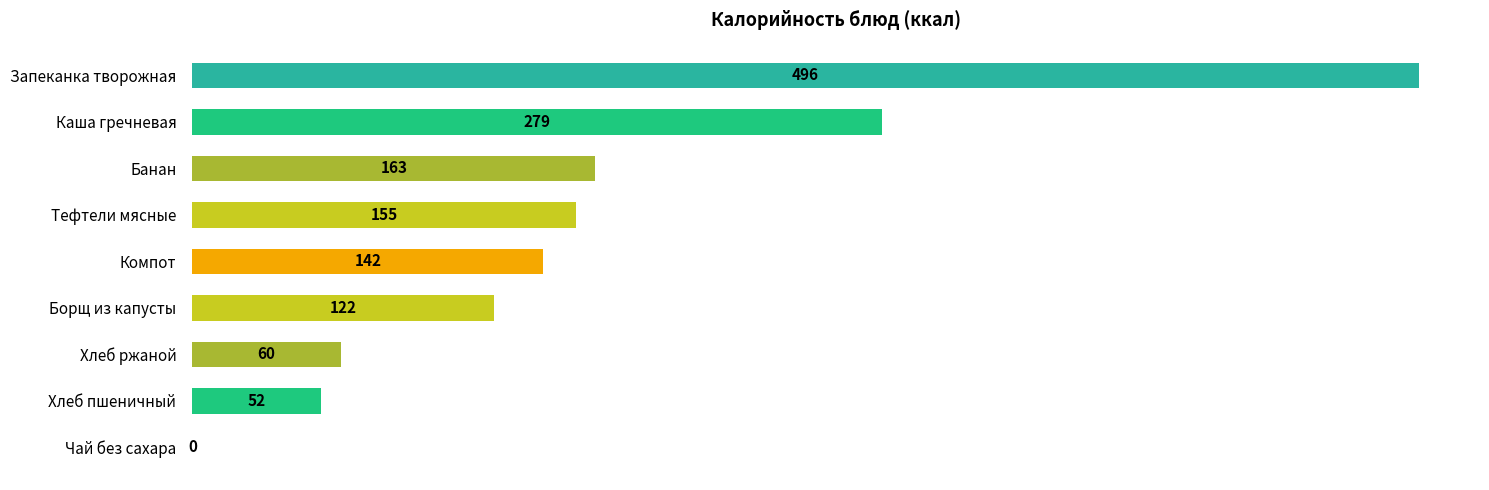

What is the change in value from Запеканка творожная to Тефтели мясные?

-341